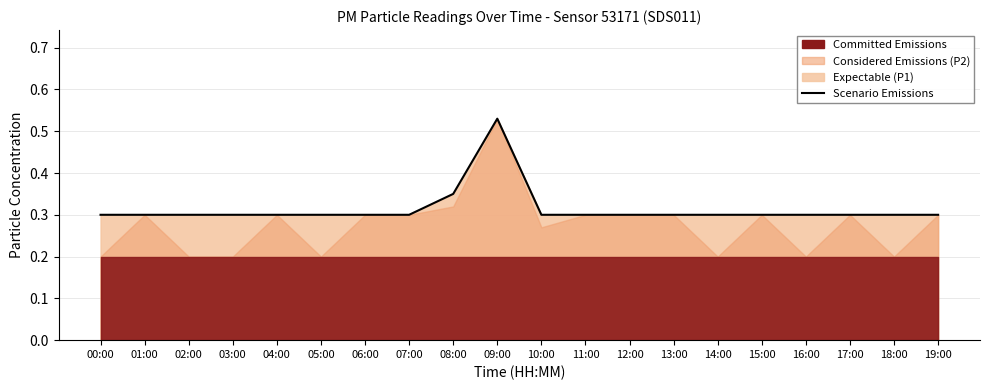

Which category has the highest value across all series?

09:00